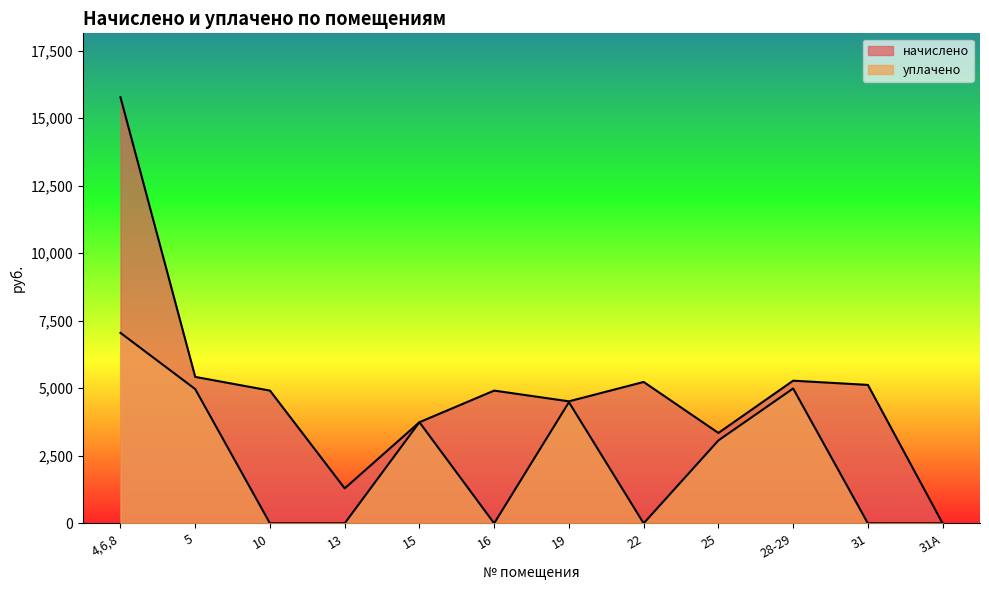

Is the value of начислено at 16 greater than the value of уплачено at 31А?

Yes